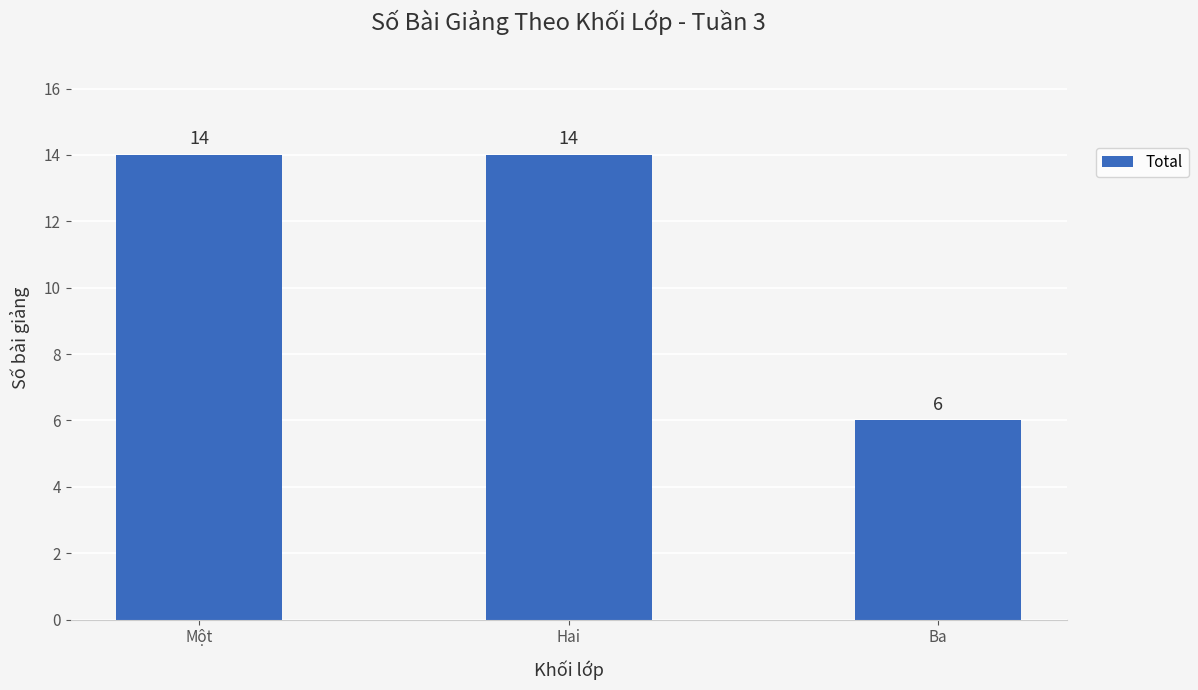

What is the average value?

11